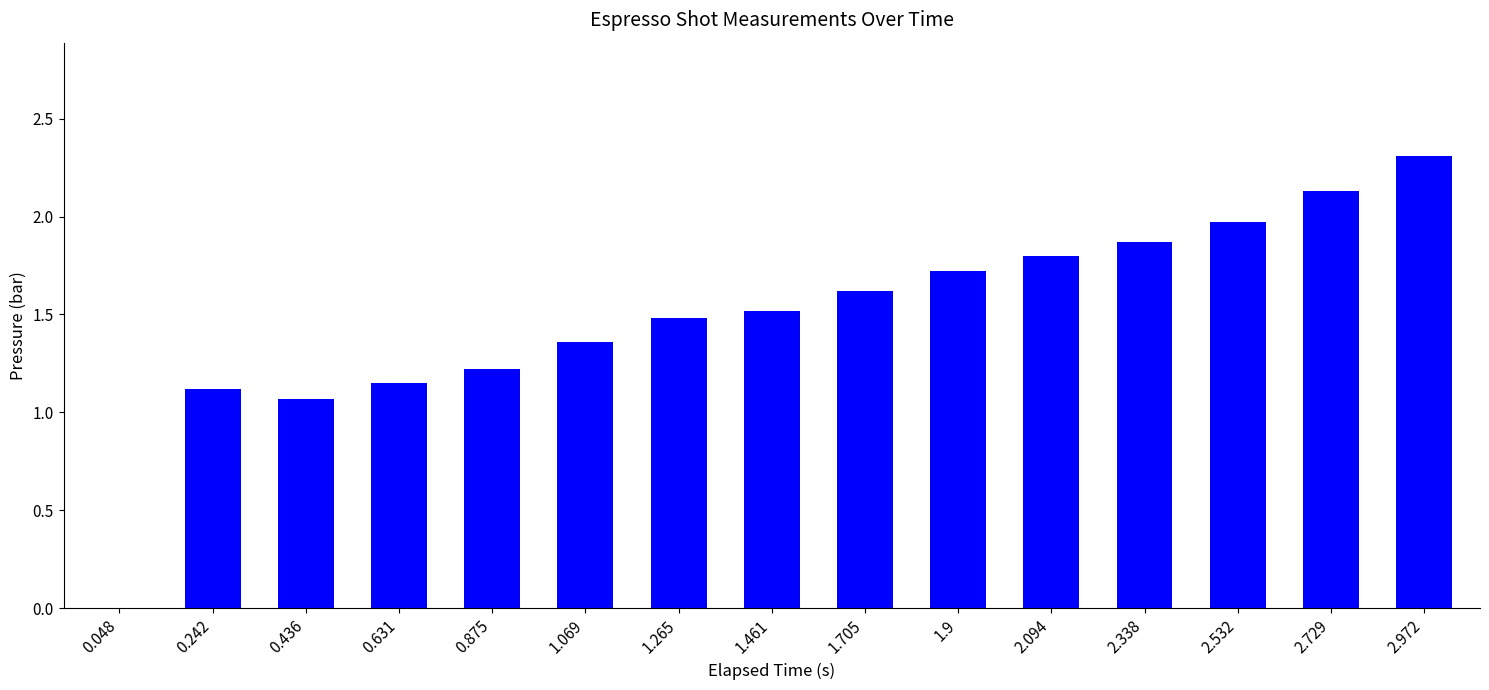

What is the sum of all values?

22.3